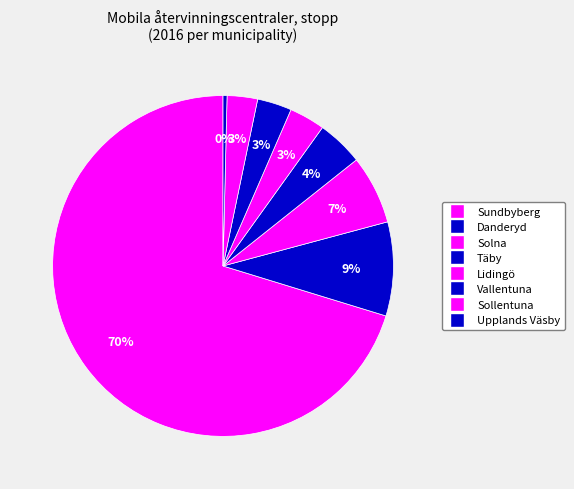

Count the number of slices in the pie.

8